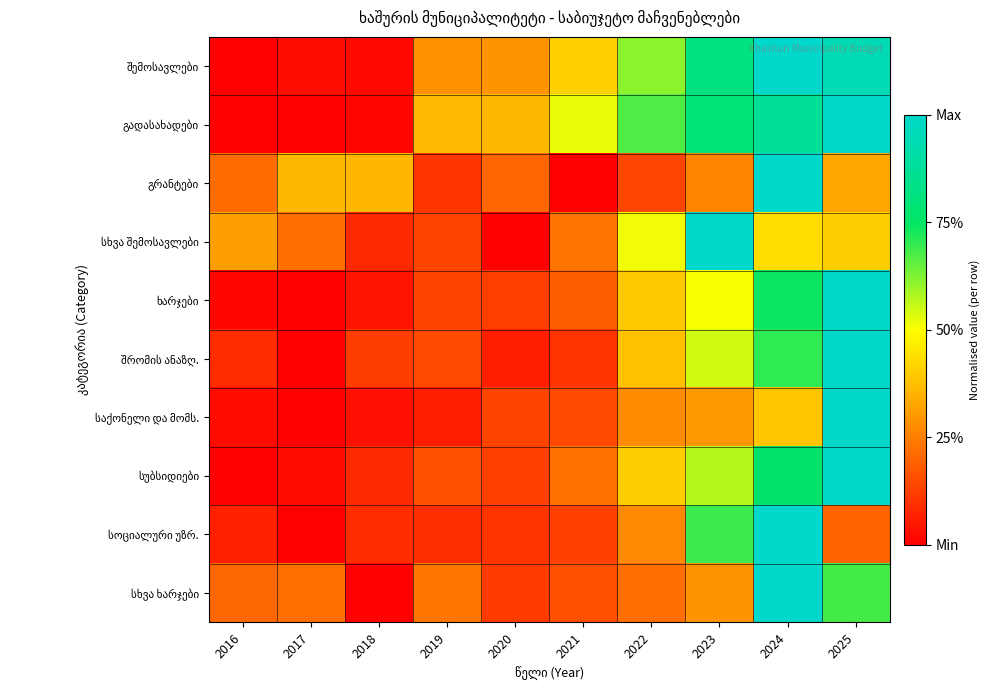

At which category does the chart reach its minimum across all series?

2016